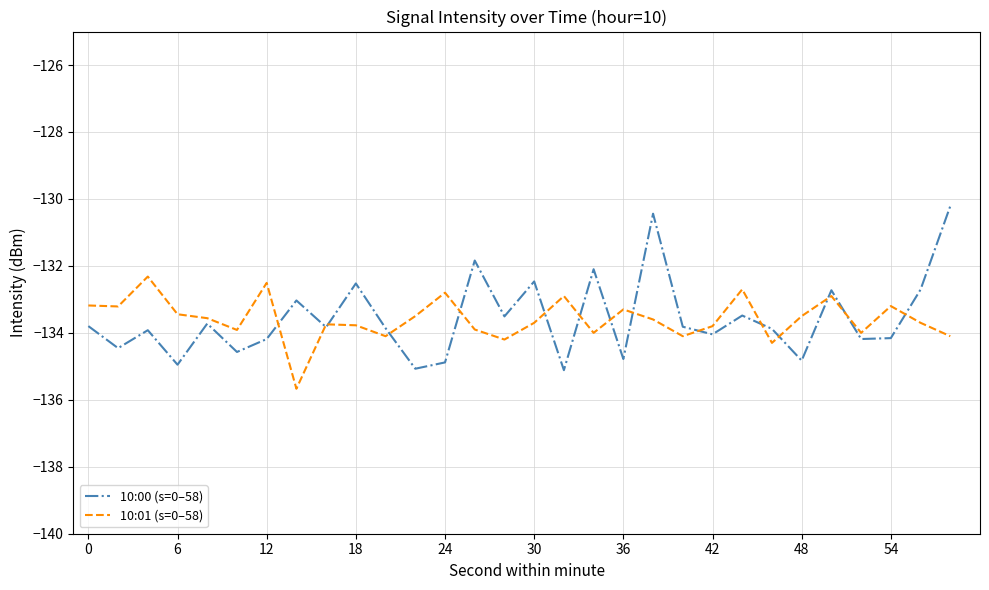

Which series has the widest spread of values?

10:00 (s=0–58)